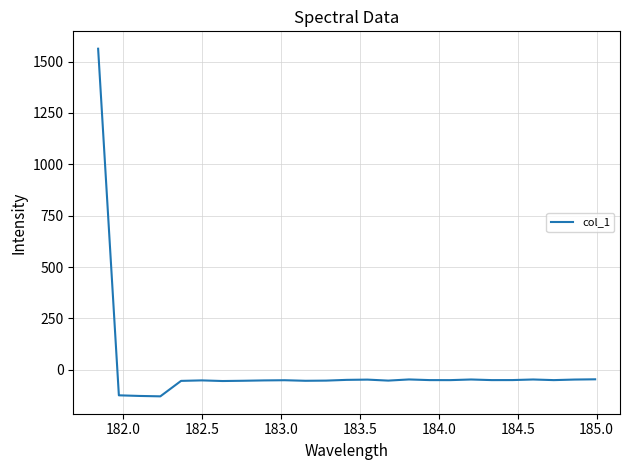

What is the greatest value displayed?

1562.8